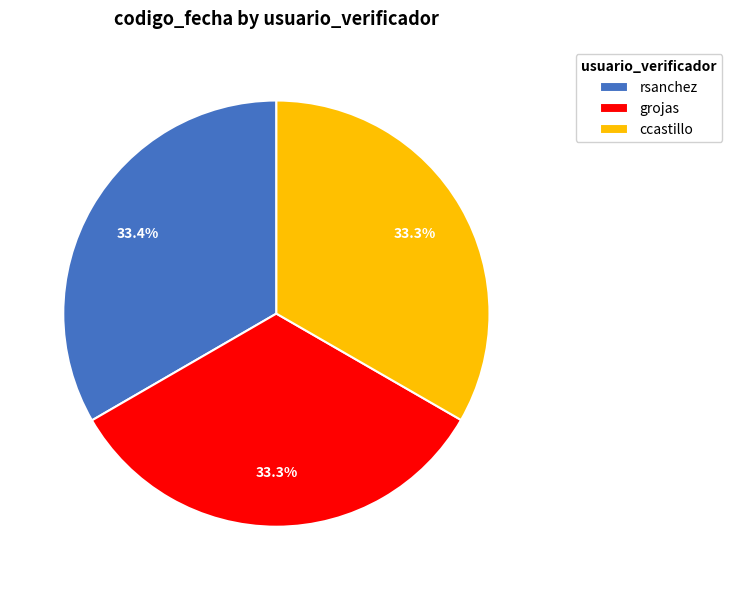

What is the ratio of the value at rsanchez to the value at grojas?

1.0